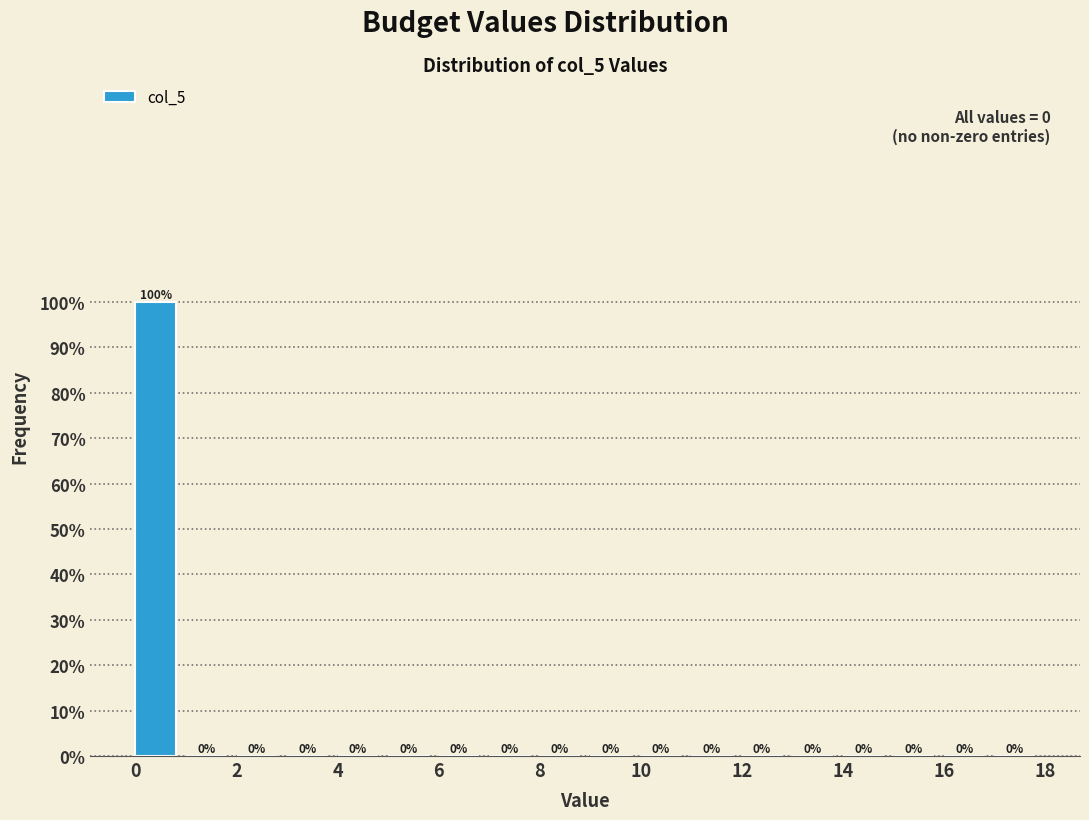

Which range on the x-axis has the tallest bar?

0 to 1